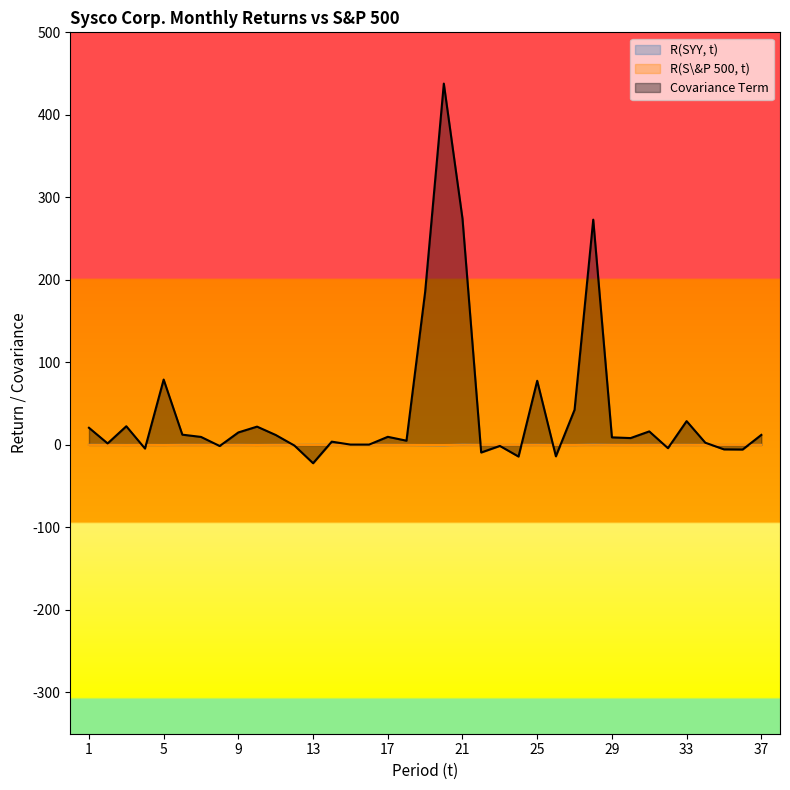

Rank the categories by R(S&P 500, t) value from lowest to highest.

20, 5, 19, 3, 10, 26, 27, 13, 30, 18, 2, 34, 12, 14, 4, 8, 23, 15, 35, 36, 31, 17, 37, 7, 1, 16, 29, 9, 32, 22, 33, 24, 11, 25, 6, 28, 21